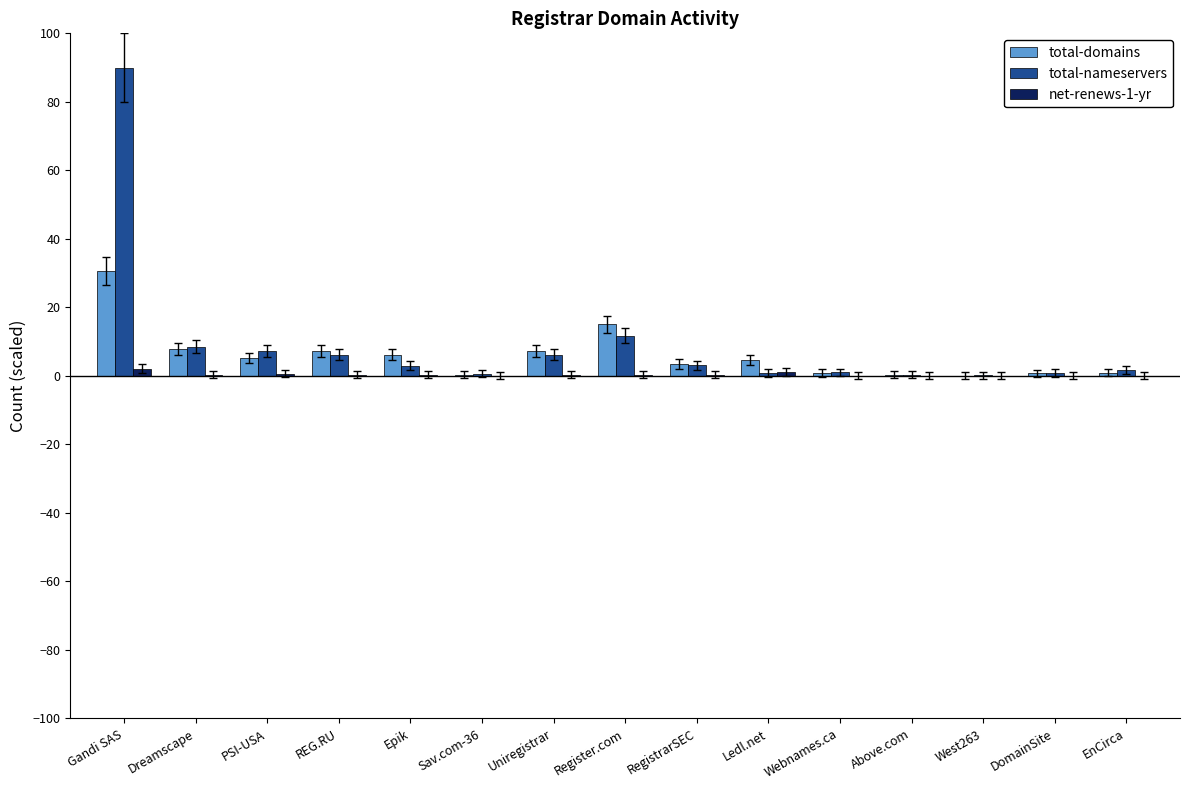

The net-renews-1-yr series shows 0.0 at EnCirca. True or false?

True